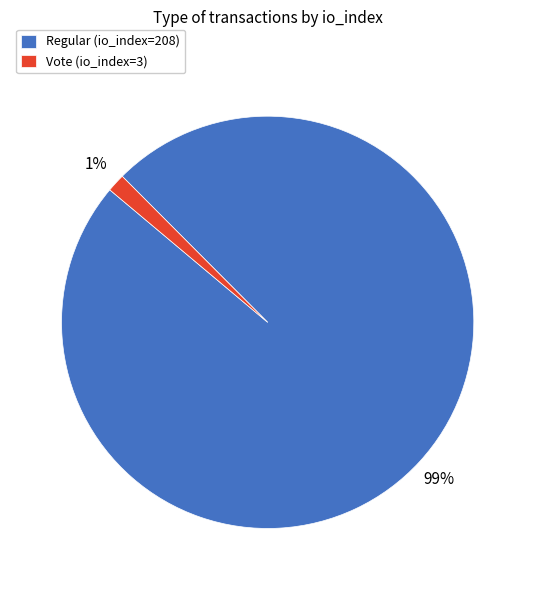

To the nearest percent, what is the combined percentage of Vote (io_index=3) and Regular (io_index=208)?

100%